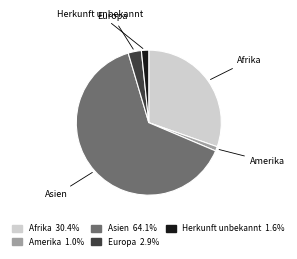

Rank the categories by value from highest to lowest.

Asien, Afrika, Europa, Herkunft unbekannt, Amerika